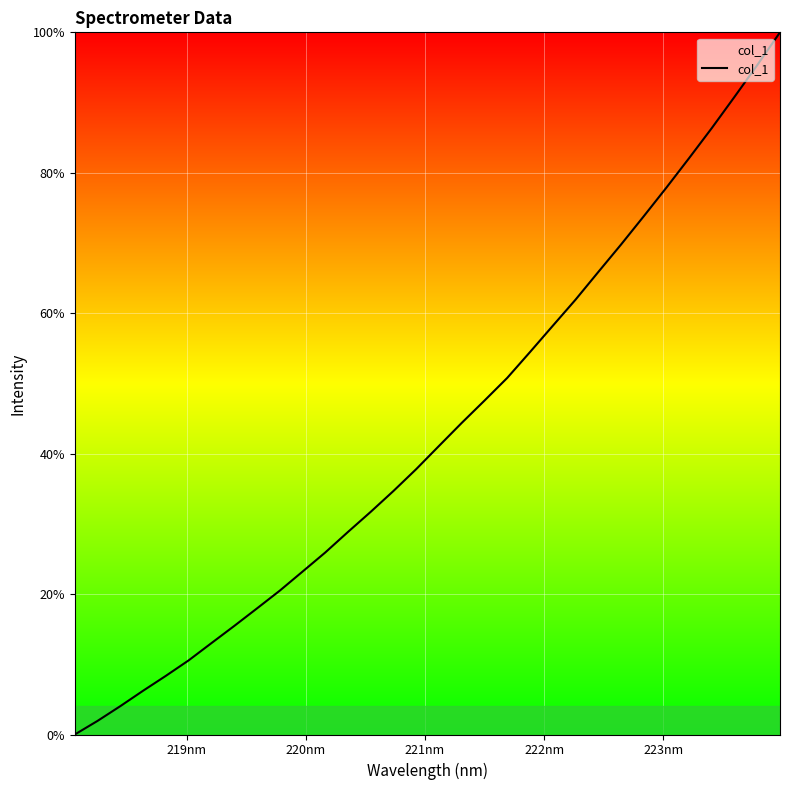

What is the average value?

43.1